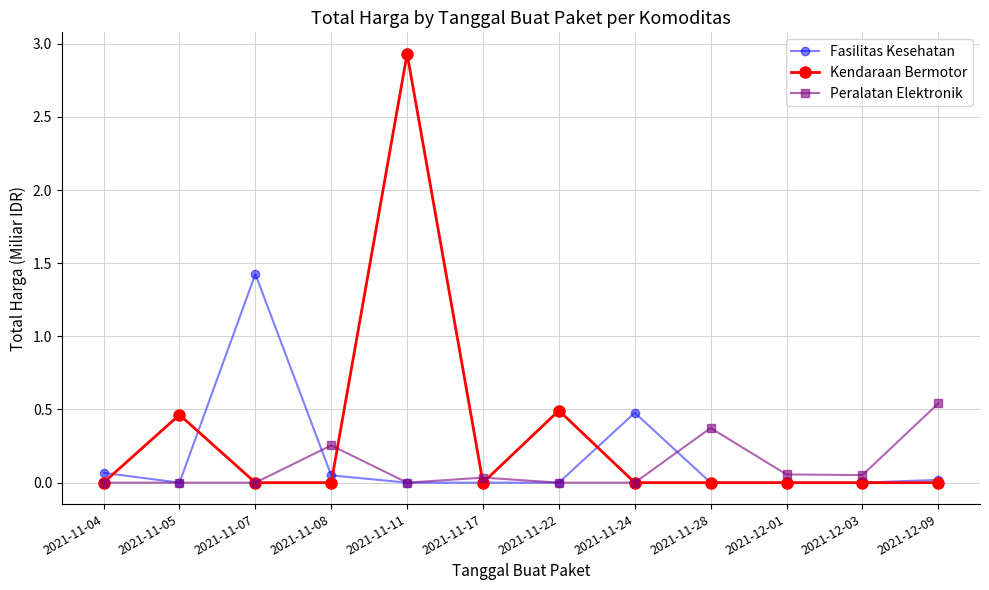

How many series are shown in this chart?

3